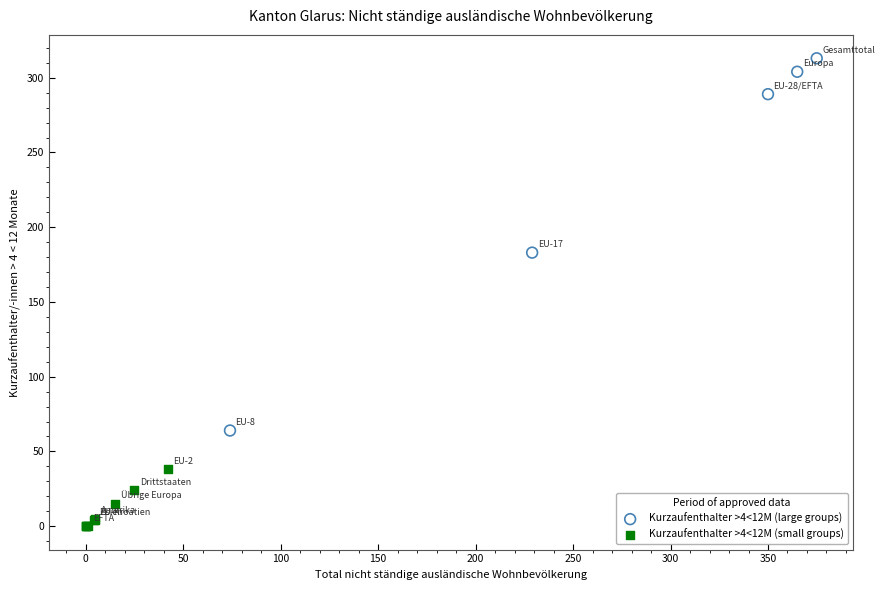

What are all the series names shown in the legend?

Kurzaufenthalter >4<12M (large groups), Kurzaufenthalter >4<12M (small groups)